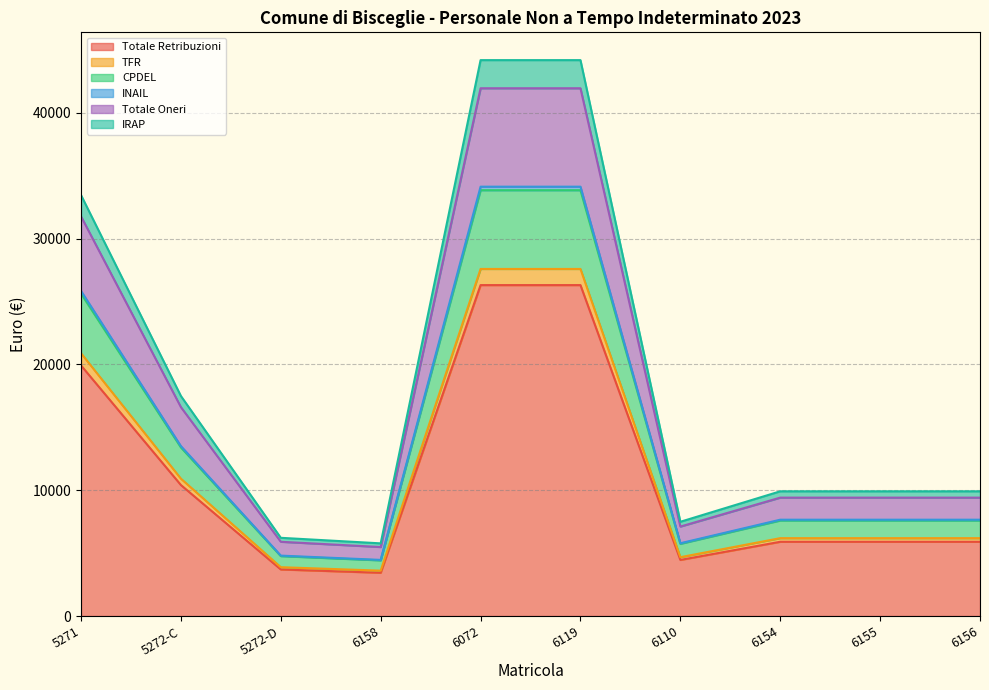

What is the smallest value displayed?

3438.9